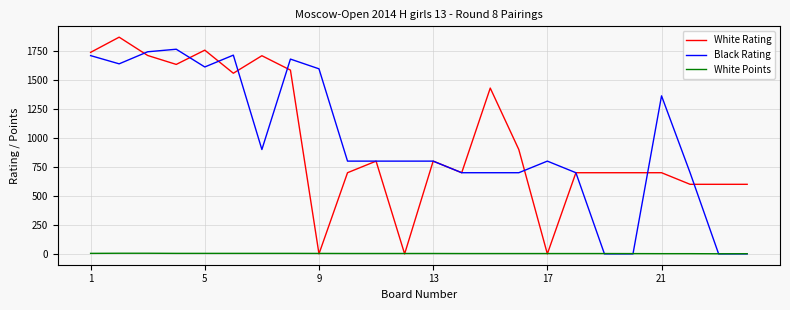

Rank the series by their maximum value, from lowest to highest.

White Points, Black Rating, White Rating